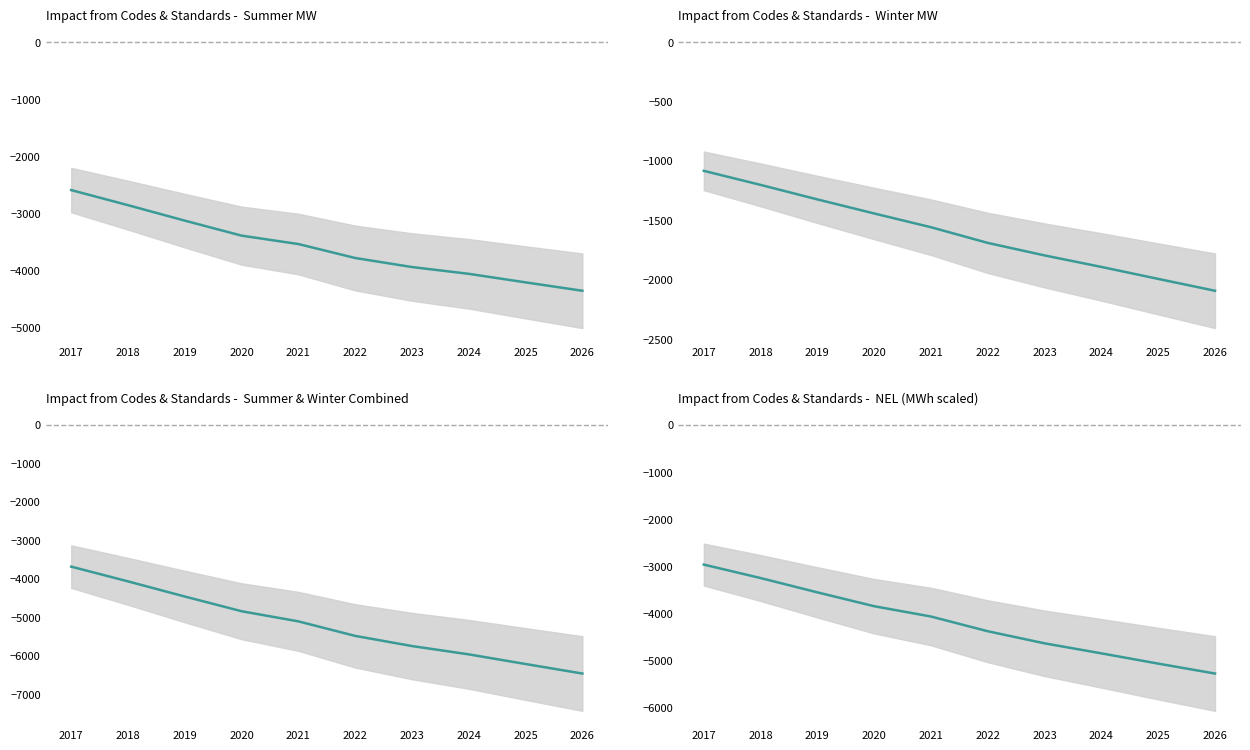

What is the value of the 8th point from the left?

-4846.3